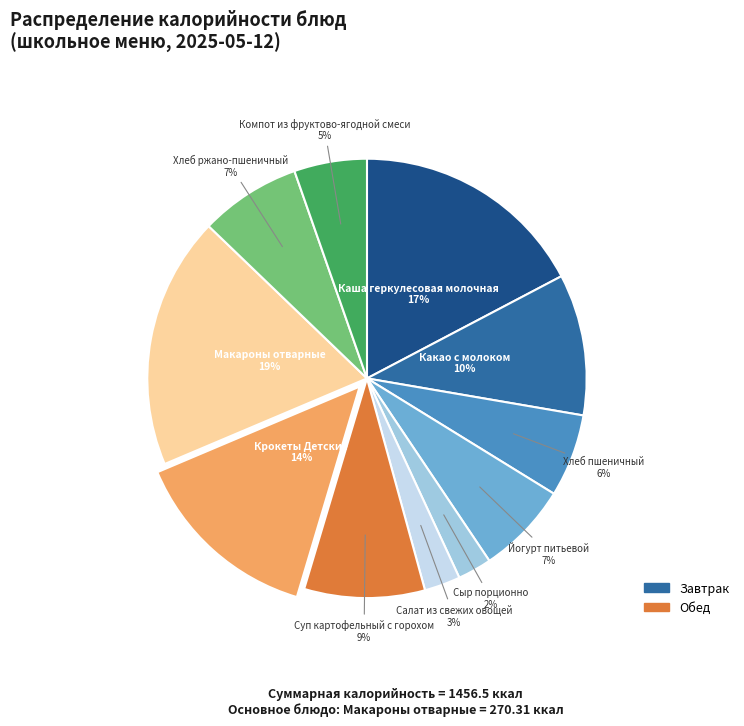

How many slices are in this pie chart?

11